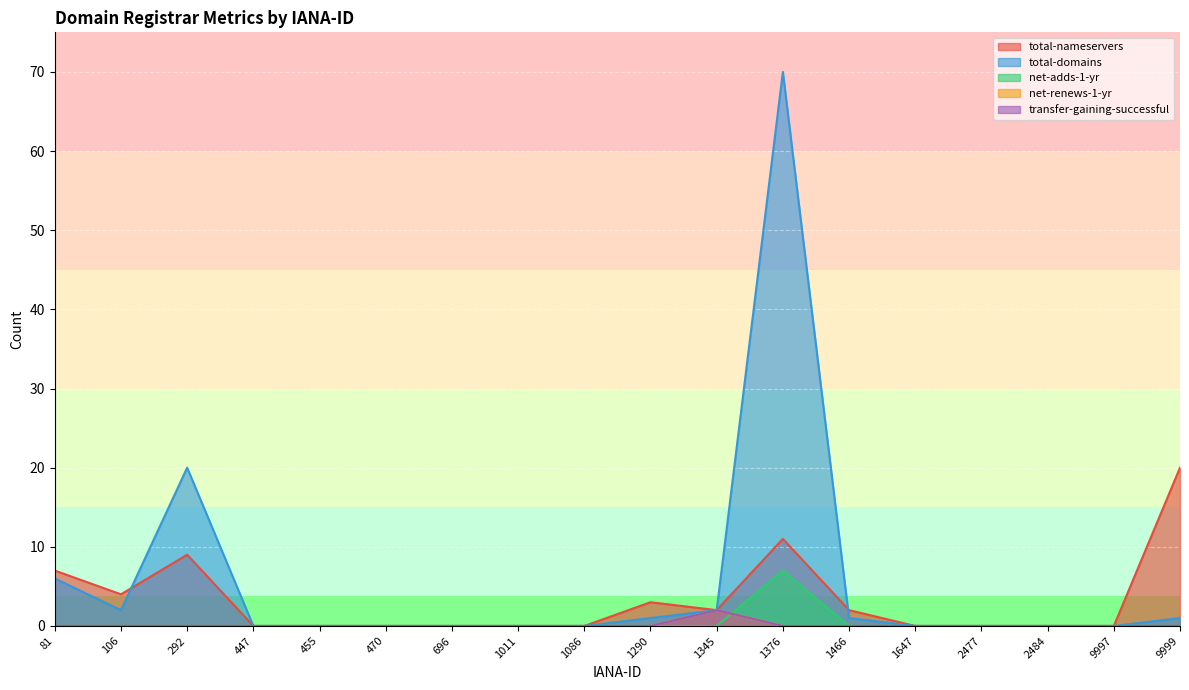

True or false: total-domains and transfer-gaining-successful cross at least once.

False